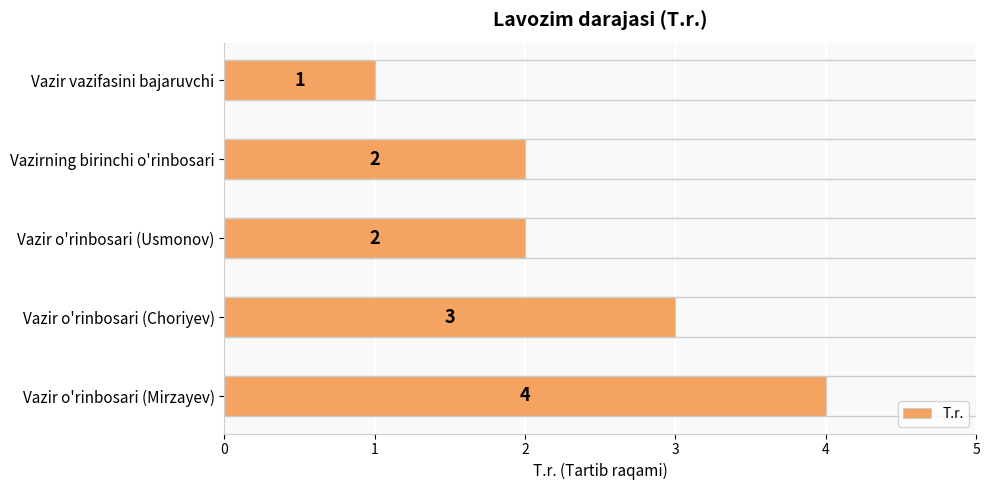

How many values are below 2?

1